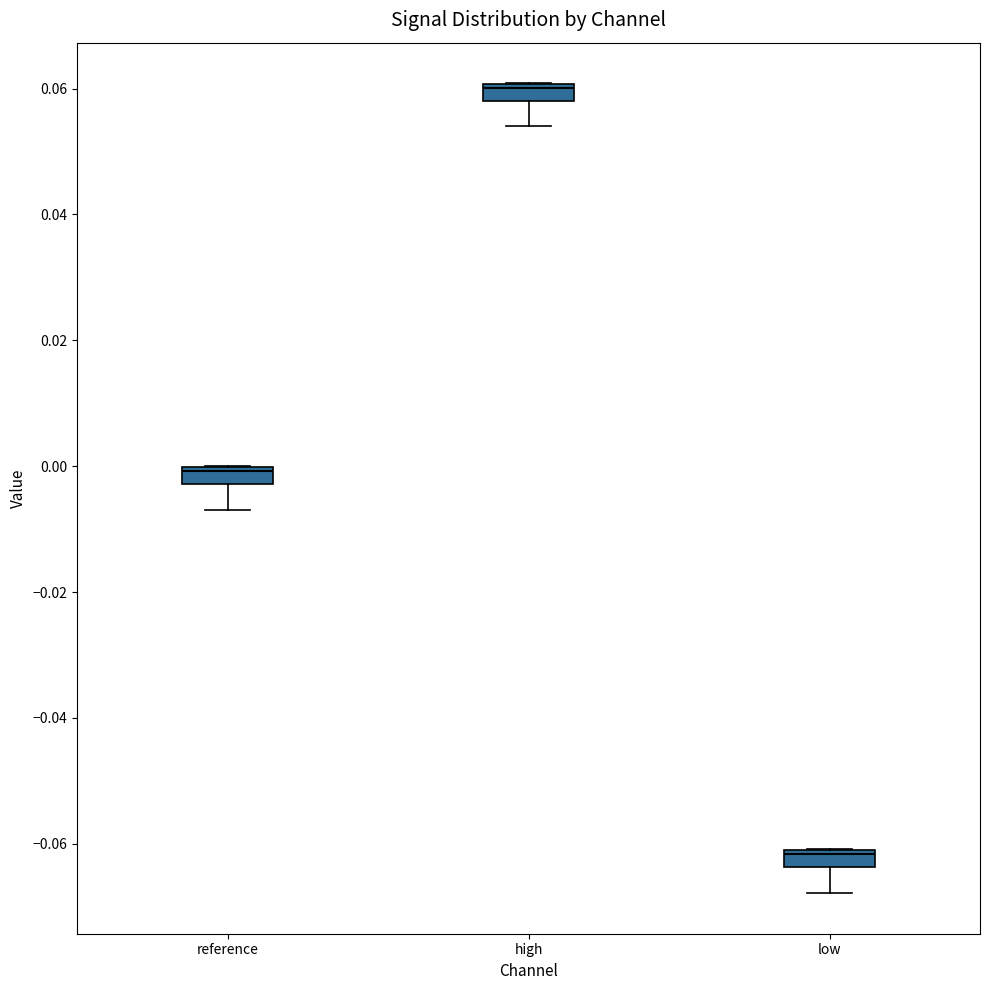

Where does the median line of the box for low sit on the y-axis? The values are not printed on the chart, so give them approximately, as read against the axis.

-0.062